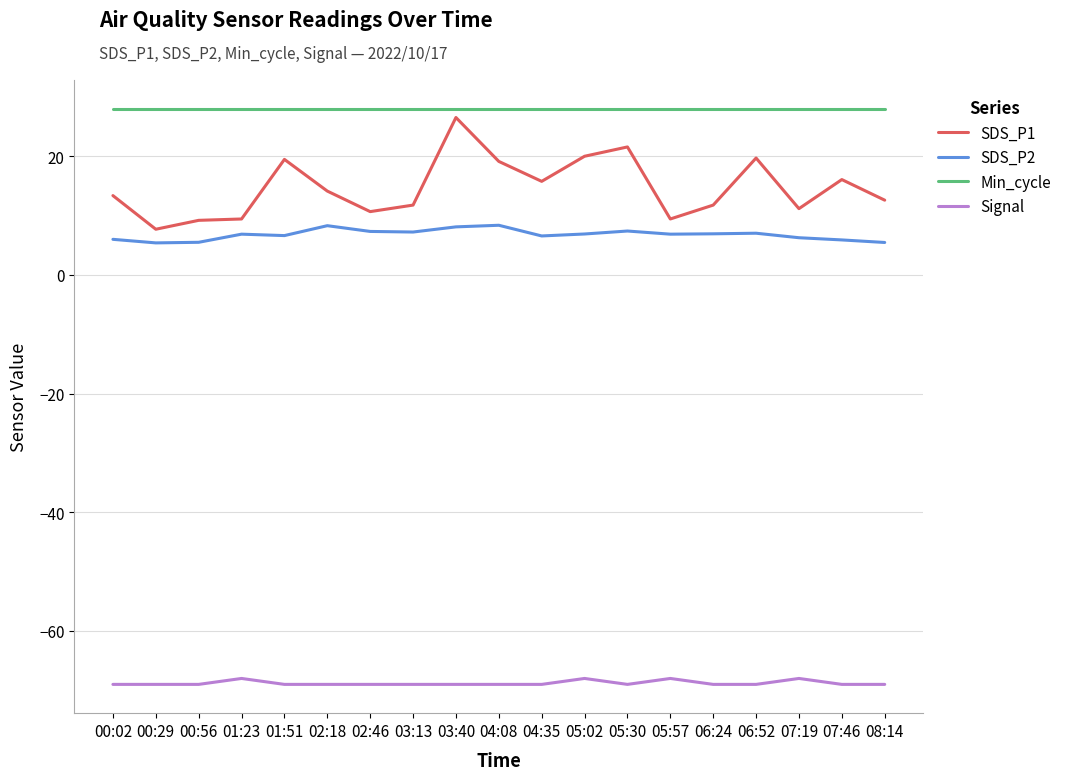

True or false: SDS_P1 and Min_cycle intersect in this chart.

False